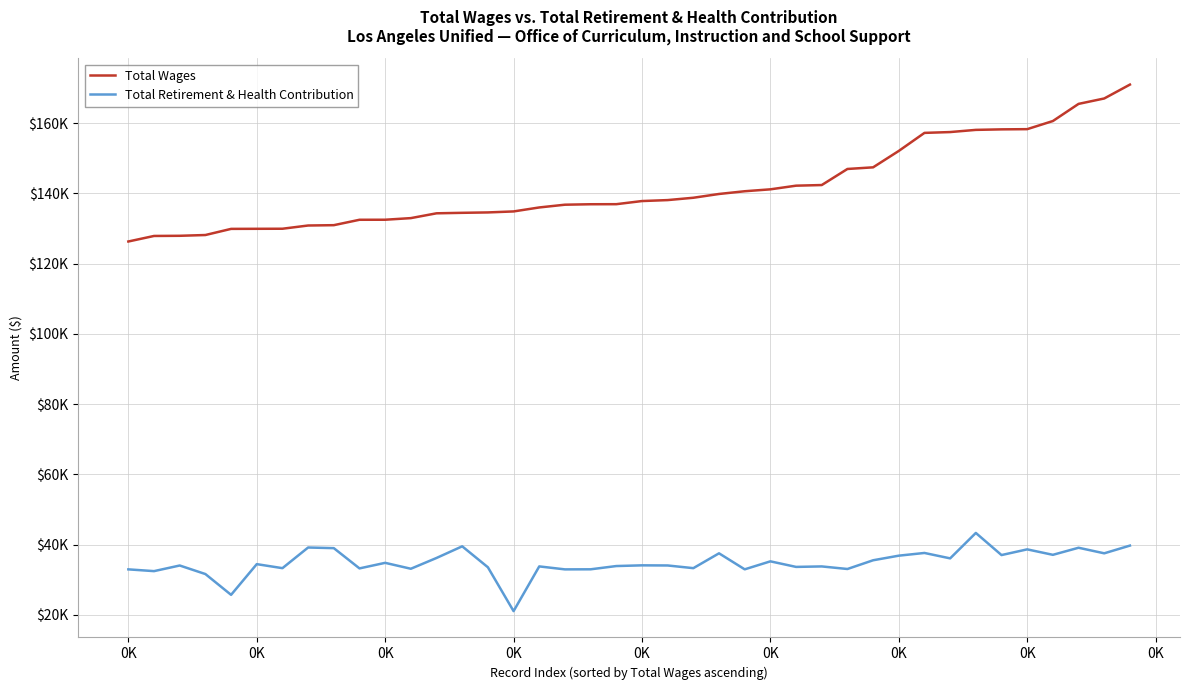

What are all the series names shown in the legend?

Total Wages, Total Retirement & Health Contribution